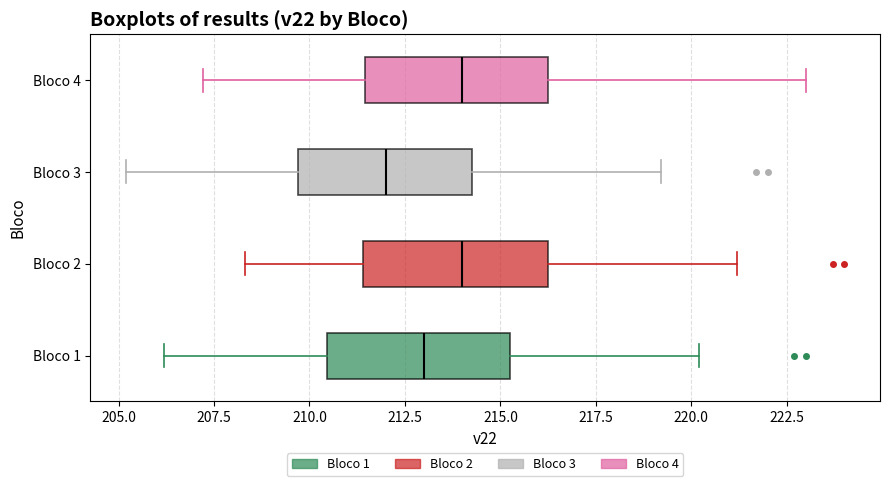

Reading bottom to top, transcribe this box plot: for each box, give where its median line is, the range the box spans, and where its two whiskers end, as read against the x-axis. The values are not printed on the chart, so give them approximately, as read against the axis.

Bloco 1: median 213.0, box 210.5 to 215.5, whiskers 206.0 to 220.0
Bloco 2: median 214.0, box 211.5 to 216.5, whiskers 208.5 to 221.0
Bloco 3: median 212.0, box 209.5 to 214.5, whiskers 205.0 to 219.0
Bloco 4: median 214.0, box 211.5 to 216.5, whiskers 207.0 to 223.0